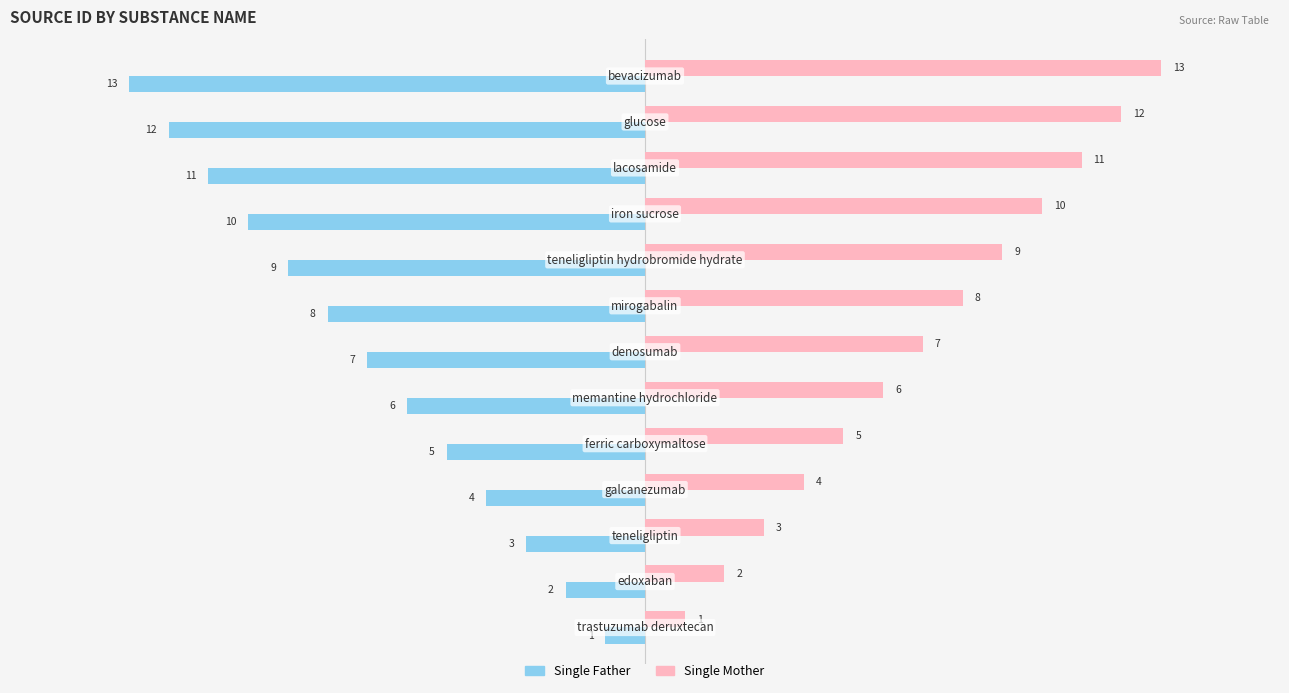

How many distinct data groups are displayed?

2